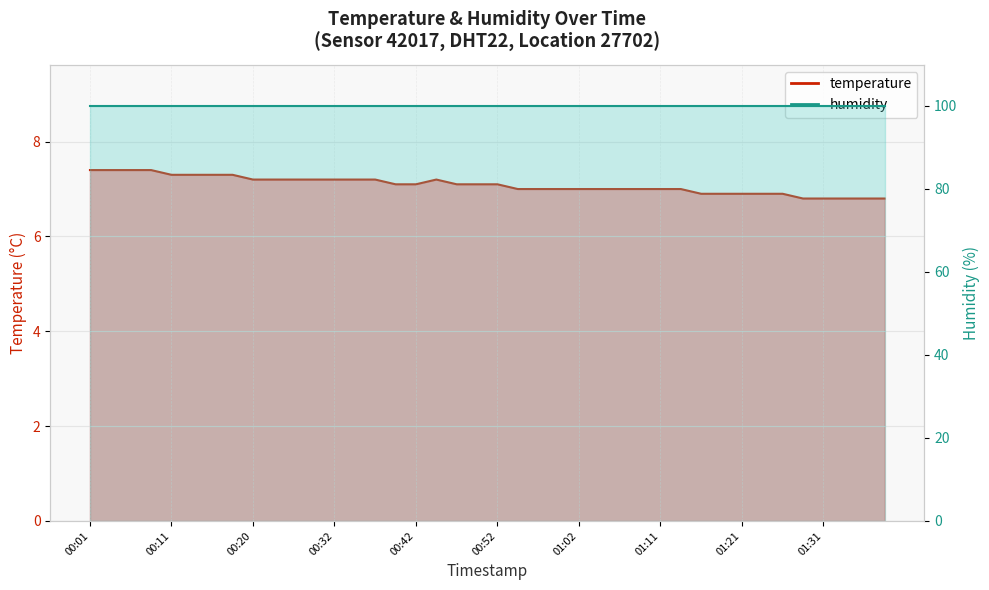

The value at 01:19 is 4.8. True or false?

False